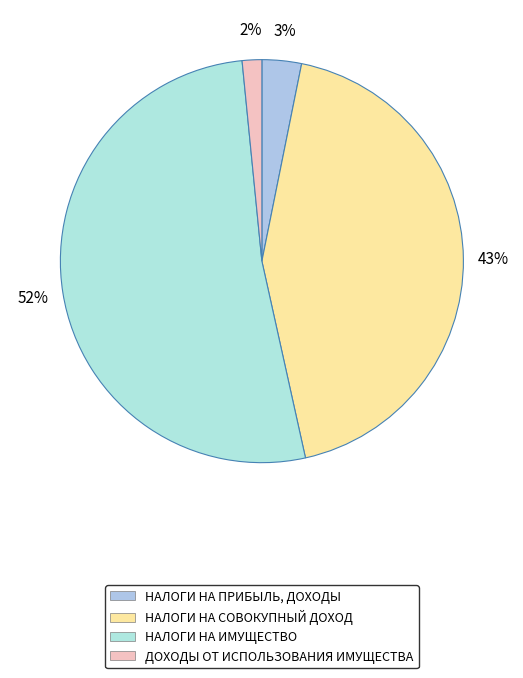

Is it true that НАЛОГИ НА СОВОКУПНЫЙ ДОХОД is 43% of the pie?

True